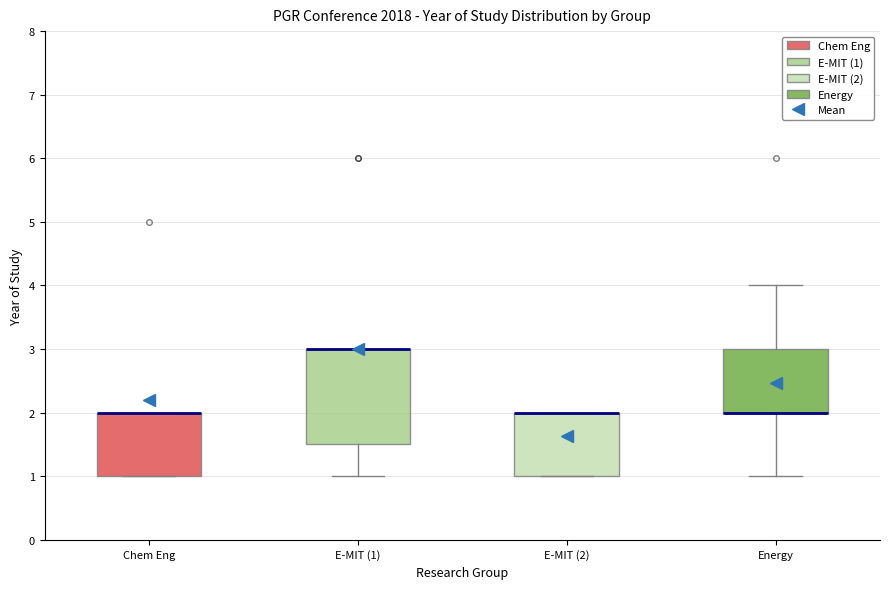

Reading left to right, transcribe this box plot: for each box, give where its median line is, the range the box spans, and where its two whiskers end, as read against the y-axis. The values are not printed on the chart, so give them approximately, as read against the axis.

Chem Eng: median 2.0 (drawn on the box's upper edge), box 1.0 to 2.0, whiskers 1.0 to 2.0
E-MIT (1): median 3.0 (drawn on the box's upper edge), box 1.5 to 3.0, whiskers 1.0 to 3.0
E-MIT (2): median 2.0 (drawn on the box's upper edge), box 1.0 to 2.0, whiskers 1.0 to 2.0
Energy: median 2.0 (drawn on the box's lower edge), box 2.0 to 3.0, whiskers 1.0 to 4.0